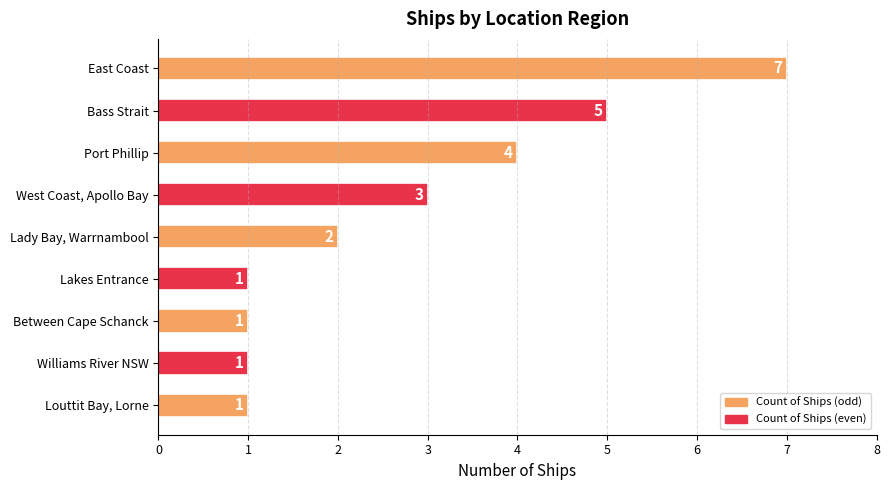

Which has a higher value, East Coast or Lady Bay, Warrnambool?

East Coast